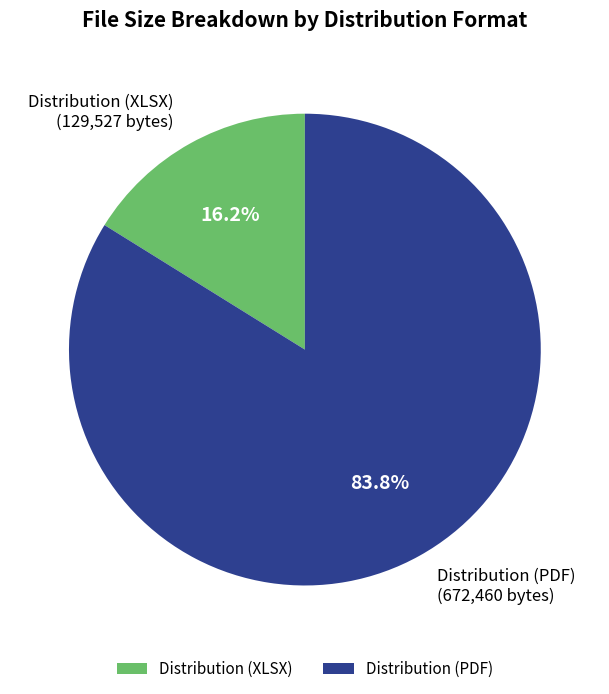

To the nearest percent, what is the difference between the largest and smallest slice percentages?

68%